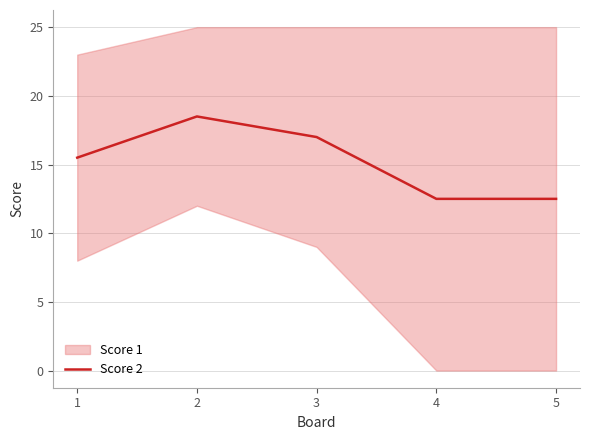

How many values are below 15?

2